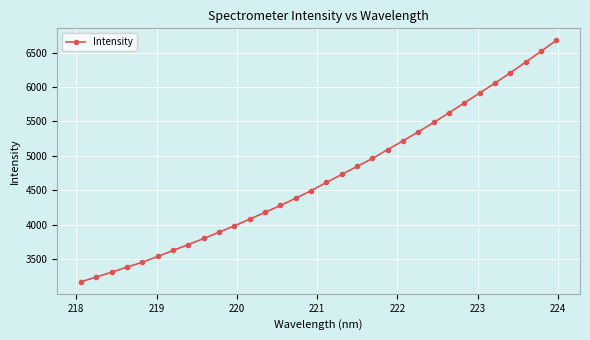

What is the maximum value shown in the chart?

6676.0